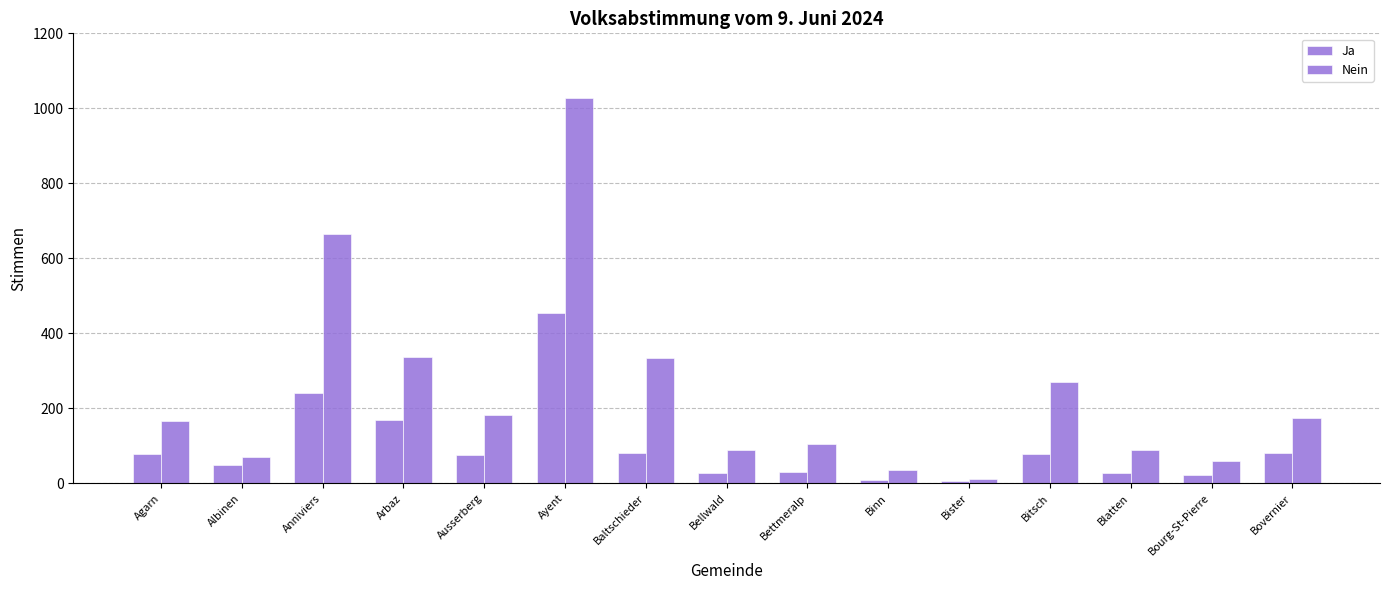

How many values in the Ja series are below 76?

7